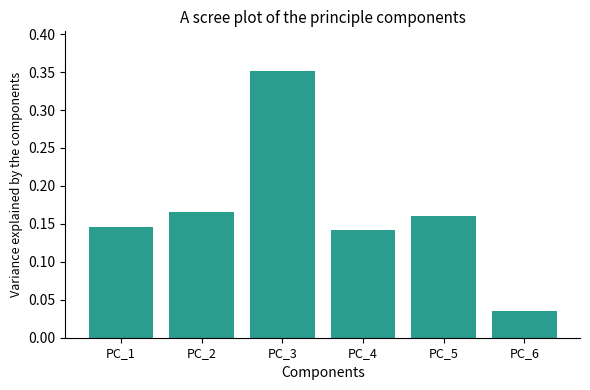

Which has a higher value, PC_5 or PC_1?

PC_5